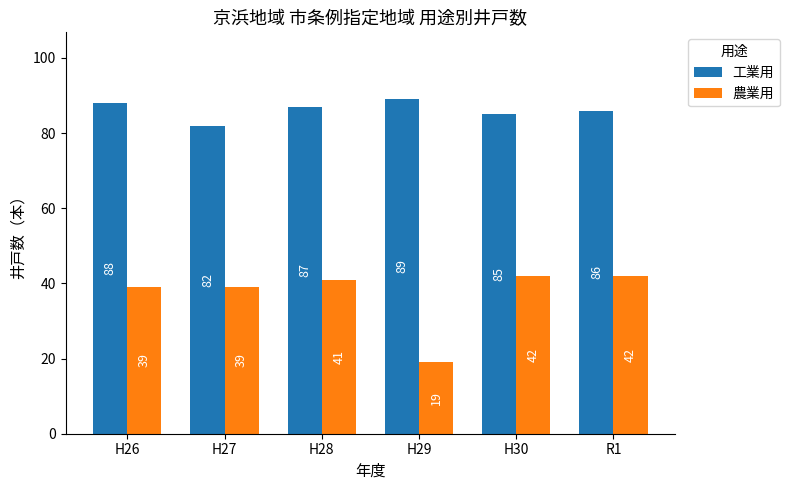

How many groups of bars are there?

6